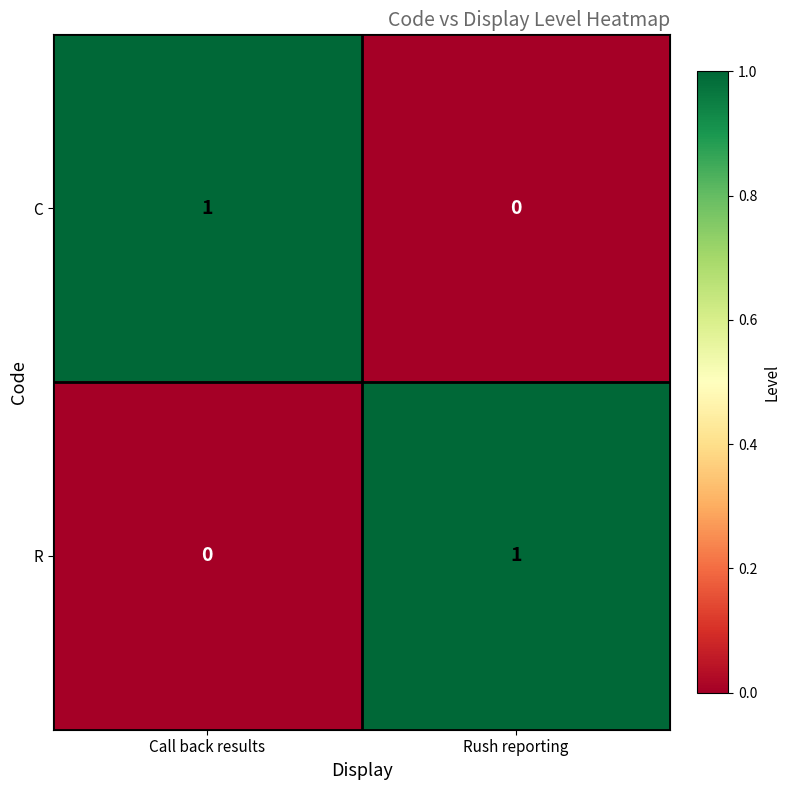

At Rush reporting, list the series in order from smallest to largest.

C, R